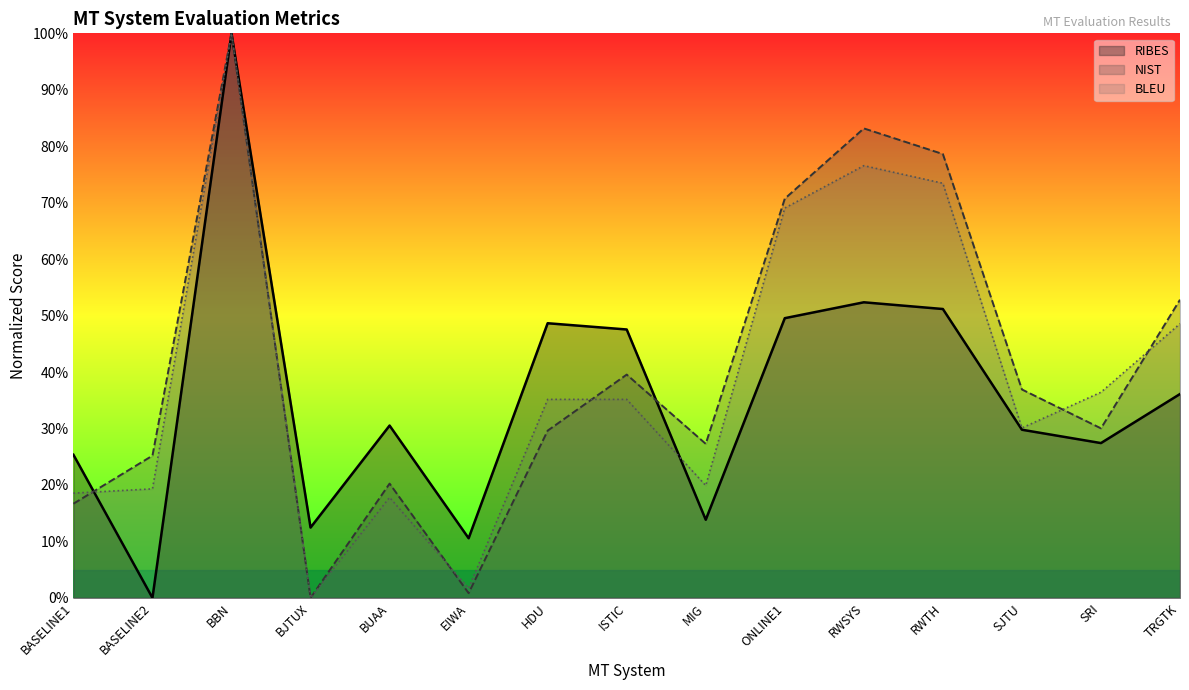

Is the value of BLEU at SJTU greater than the value of NIST at BASELINE2?

Yes